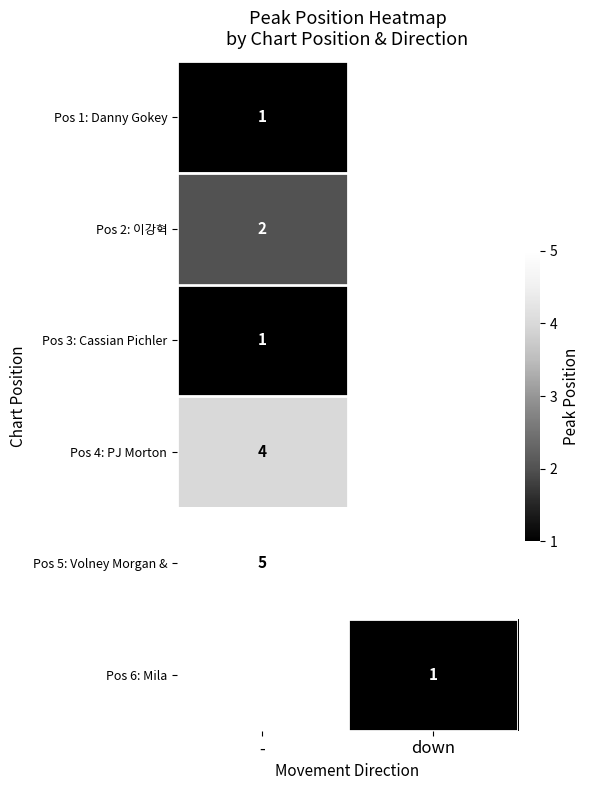

True or false: Pos 2: 이강혁 has a value of 2 at -.

True